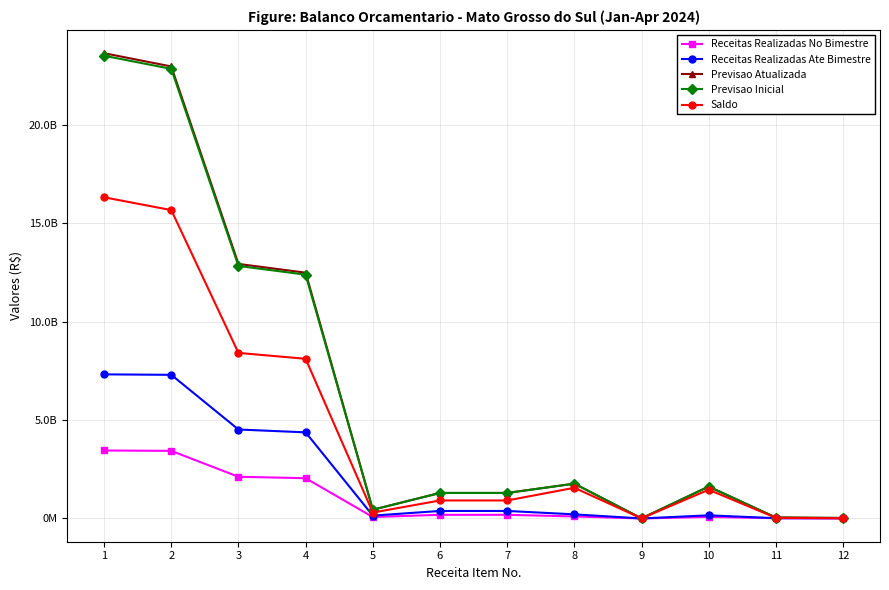

Is this an area chart (filled region under the line)?

No